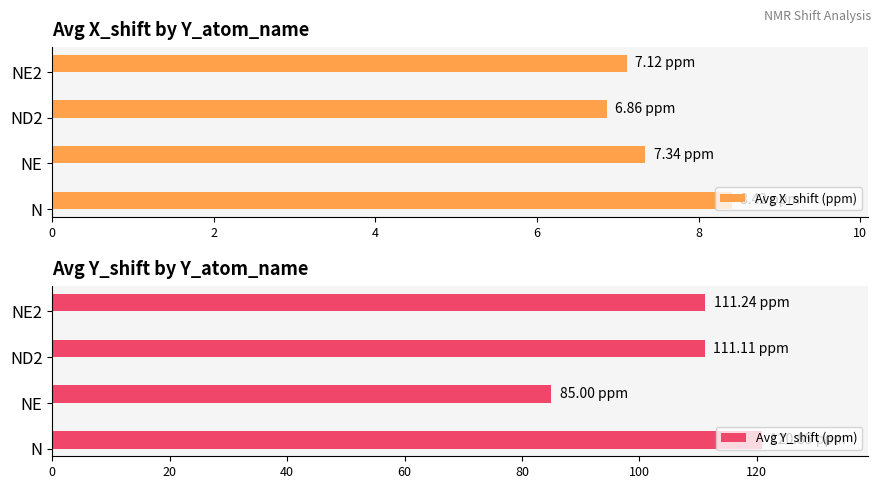

At how many categories does at least one series exceed 88?

3